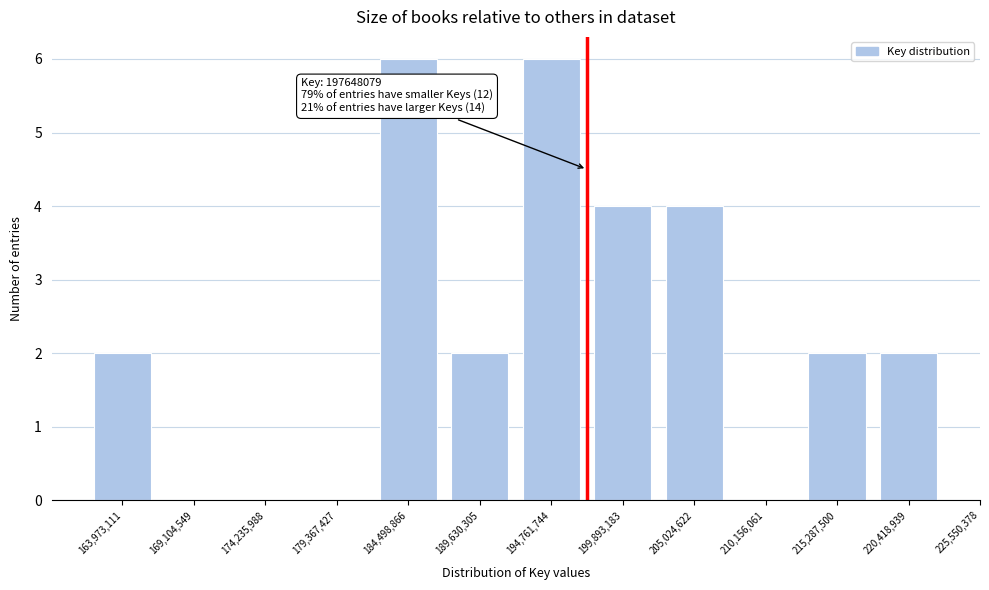

Reading left to right, transcribe all the data shown in this chart.

163,973,111=2	169,104,549=0	174,235,988=0	179,367,427=0	184,498,866=6	189,630,305=2	194,761,744=6	199,893,183=4	205,024,622=4	210,156,061=0	215,287,500=2	220,418,939=2